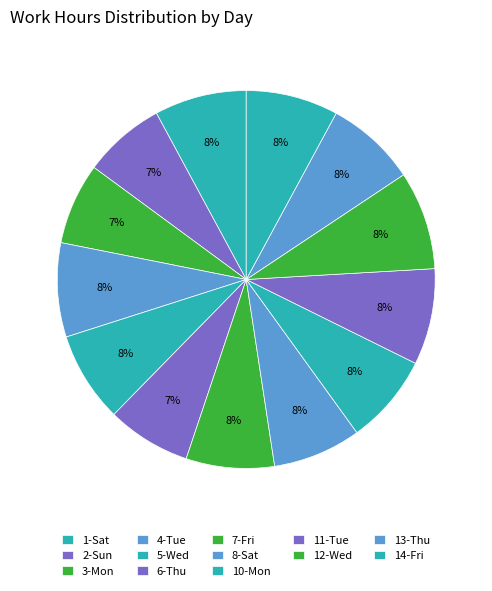

To the nearest percent, what is the average slice percentage?

8%